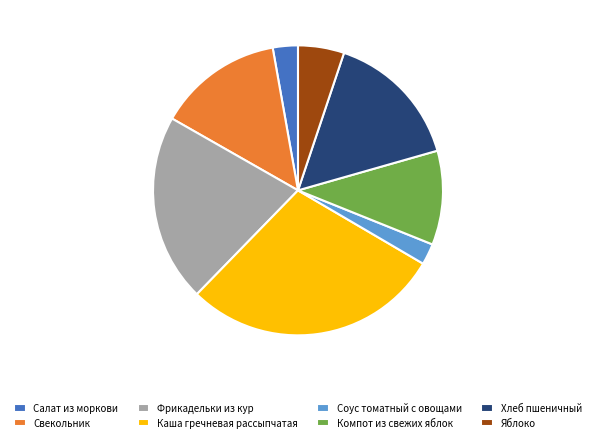

Does Фрикадельки из кур represent more than half of the total?

No